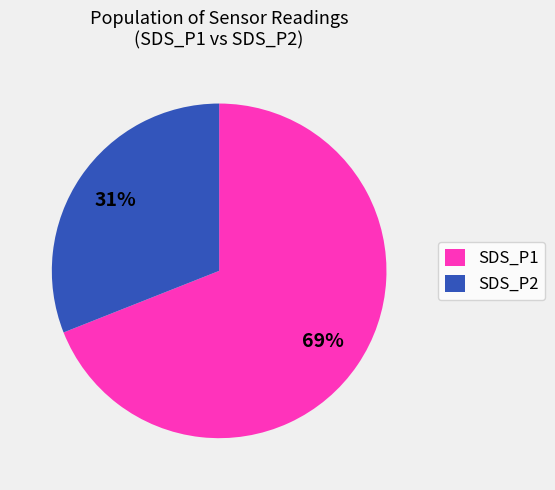

To the nearest percent, what percentage of the pie is SDS_P1?

69%